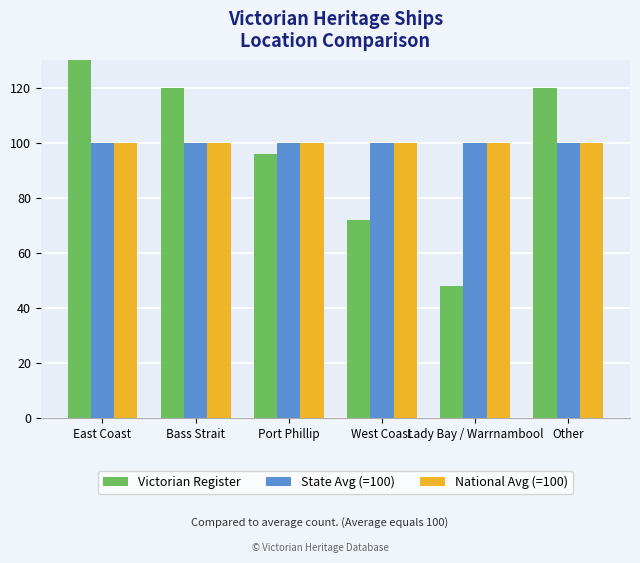

How many groups of bars are there?

6